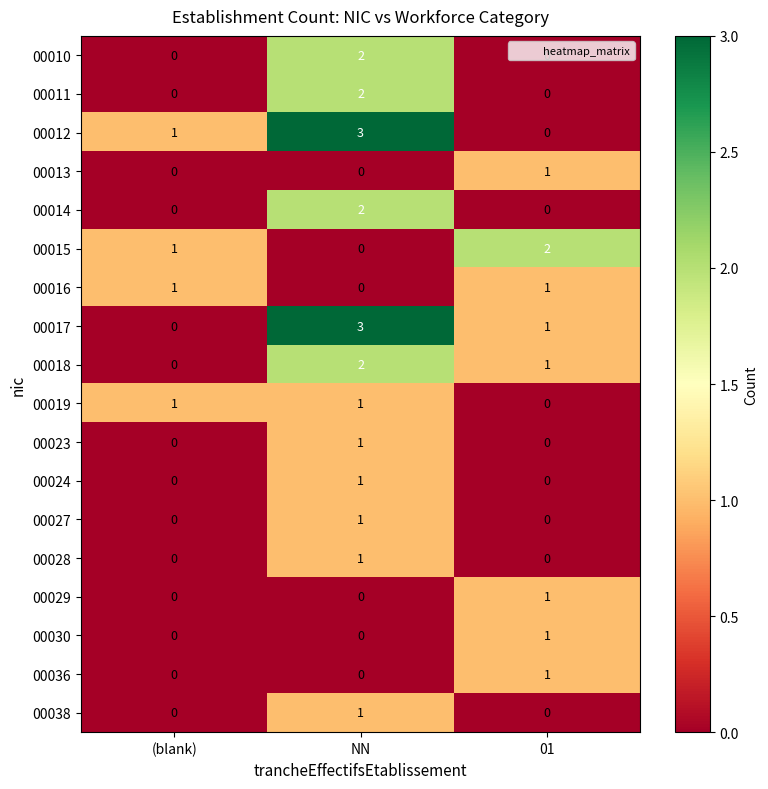

What is the total value across all series at 01?

9